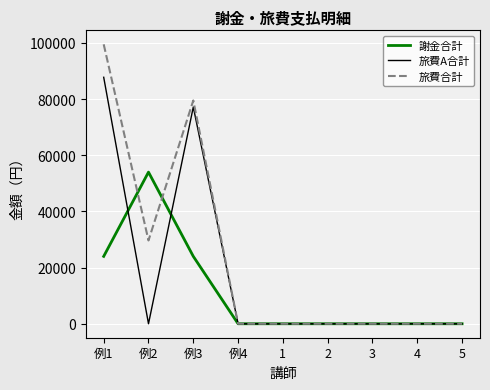

The value of 旅費合計 at 例3 is 141898. True or false?

False